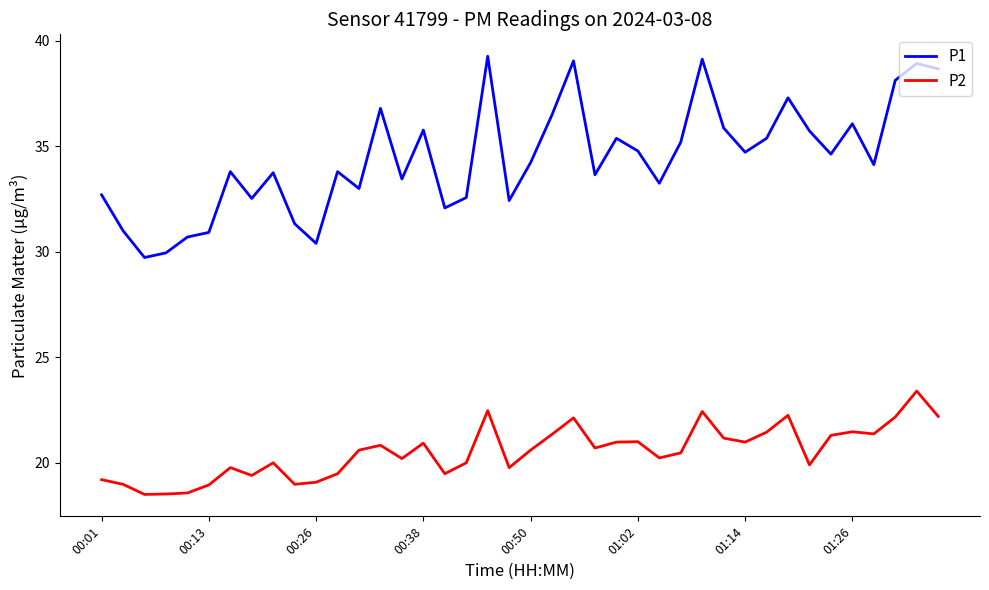

Which series has the widest spread of values?

P1